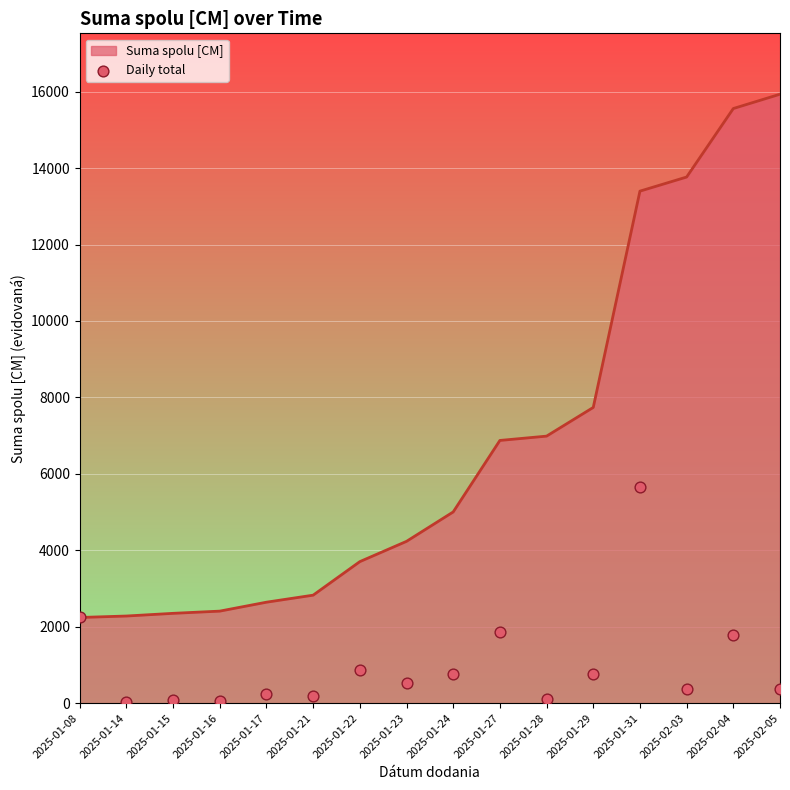

Between 2025-01-22 and 2025-01-31, which is larger?

2025-01-31